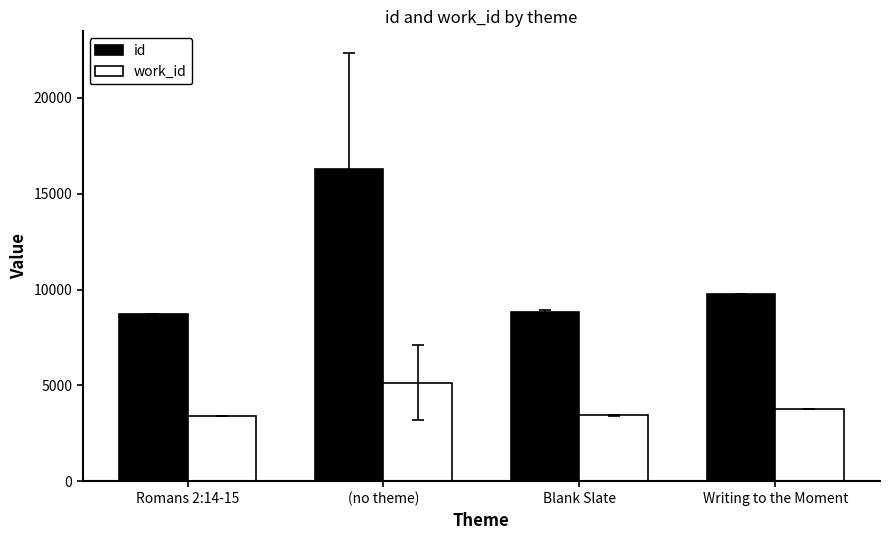

What are all the series names shown in the legend?

id, work_id